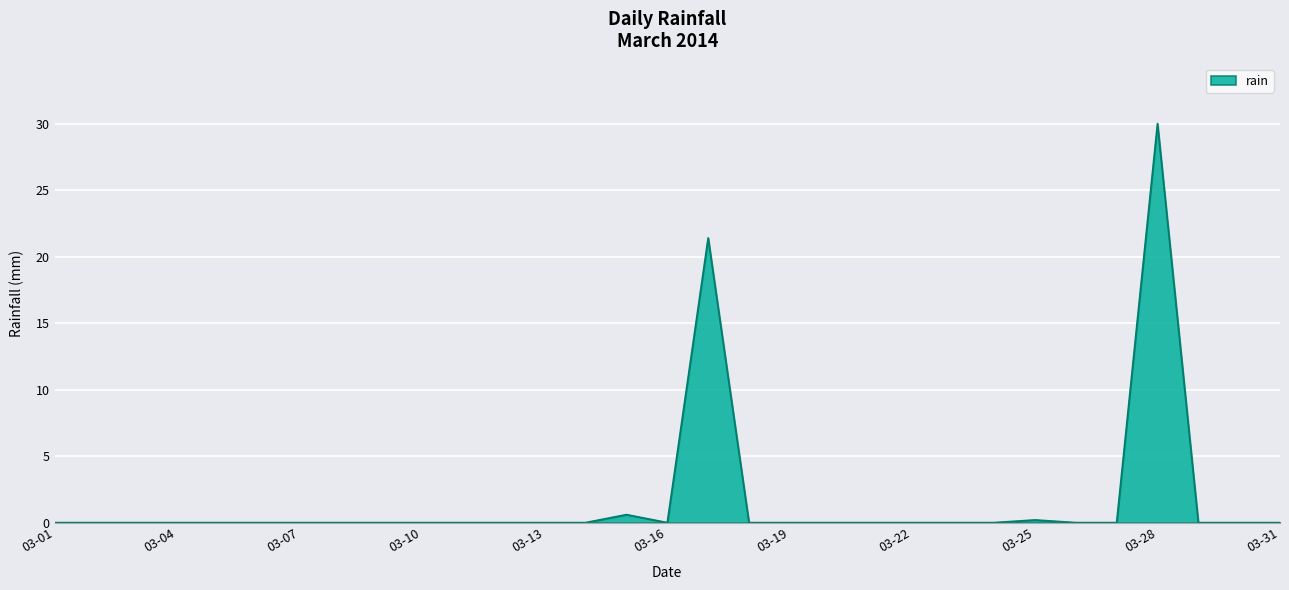

What is the difference between the maximum and minimum values?

30.0